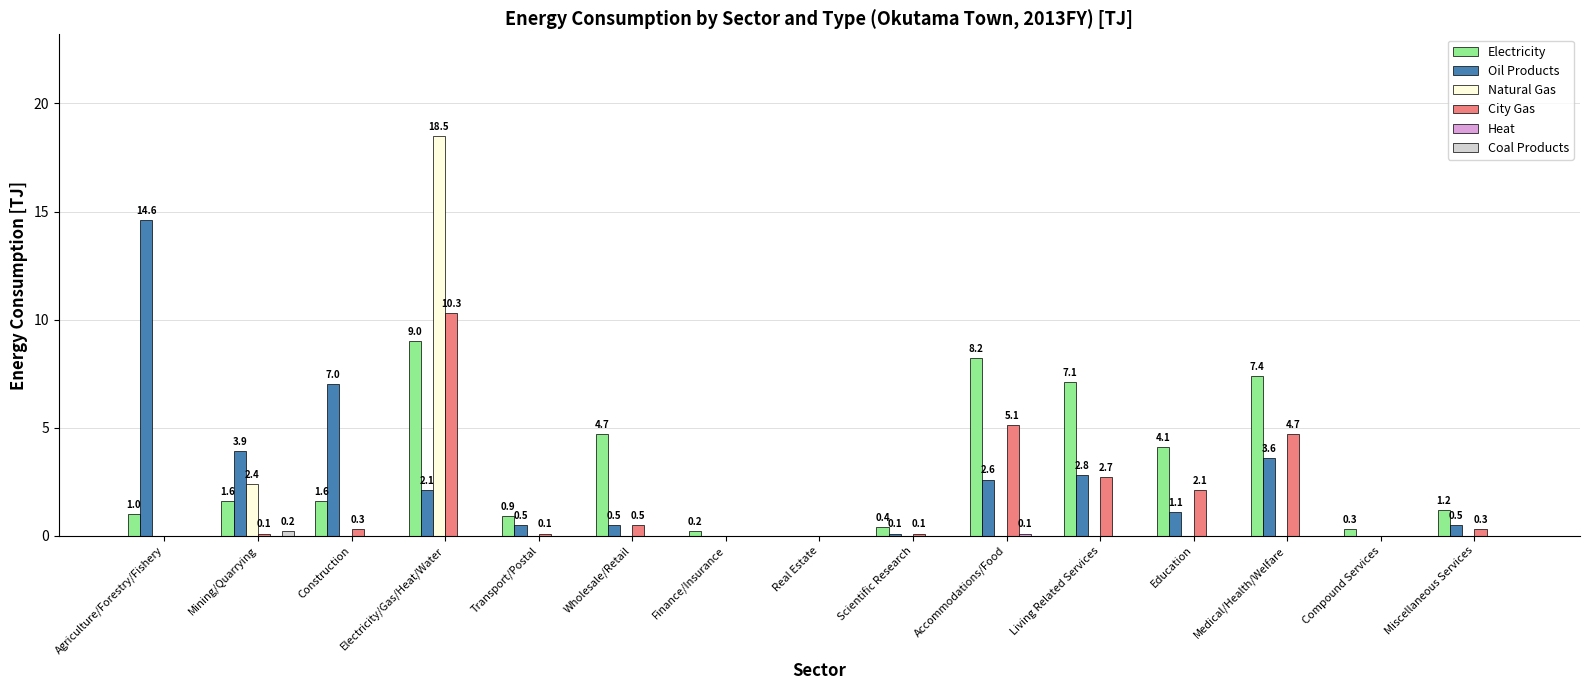

What is the sum of all Oil Products values?

39.3